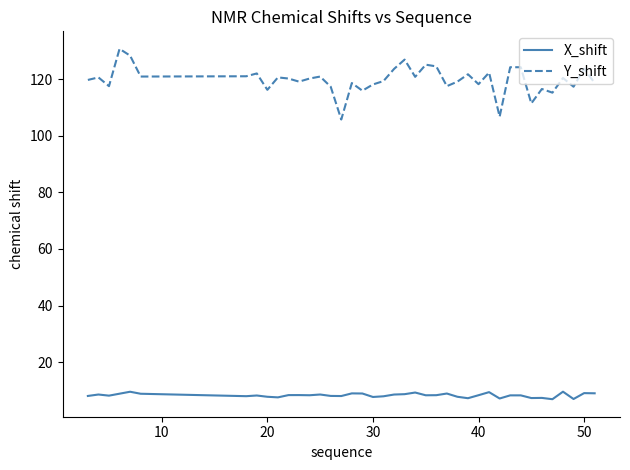

What is the difference between the maximum and minimum values in the Y_shift series?

25.0